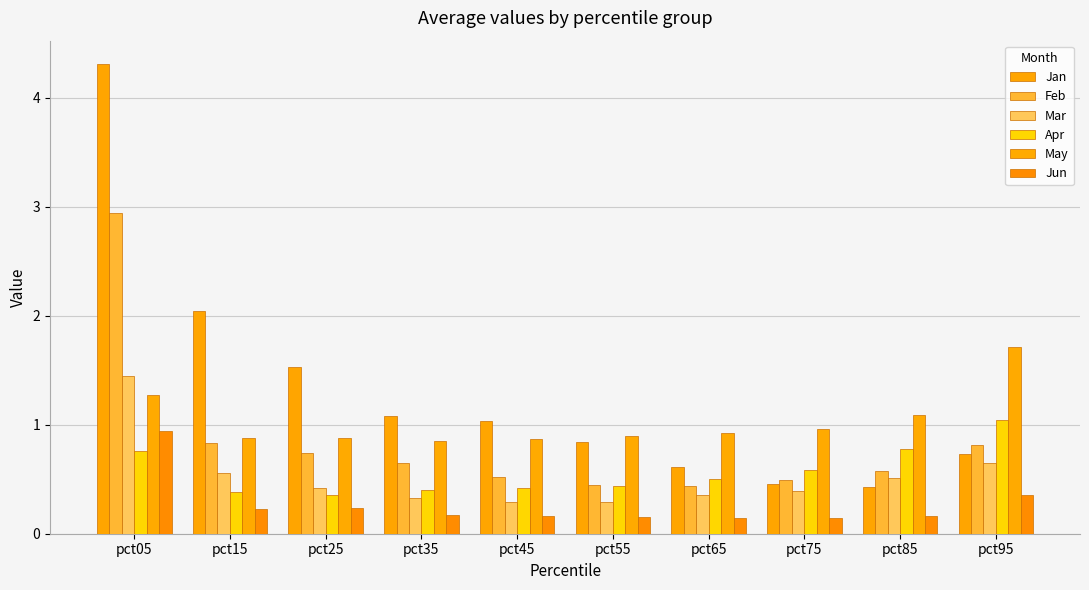

Which series has the widest spread of values?

Jan